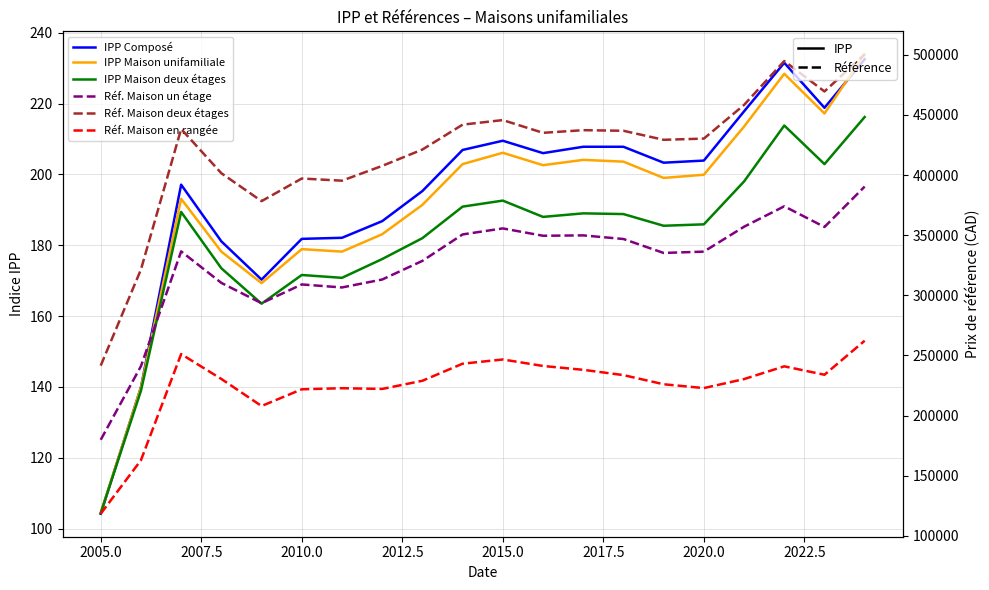

What is the maximum value shown in the chart?

500400.0